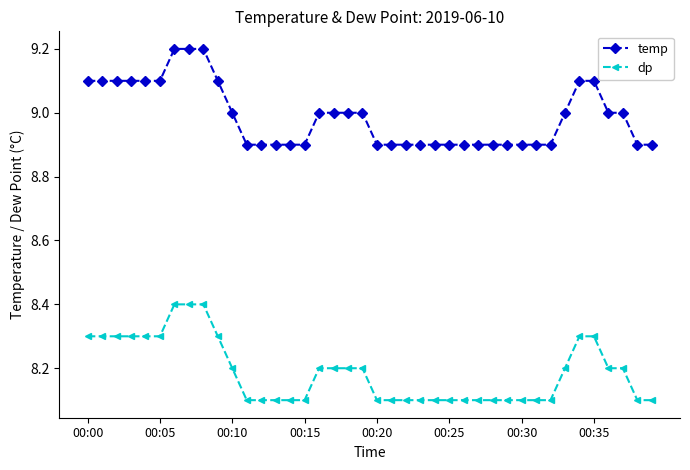

List the series in order of their overall mean, lowest first.

dp, temp